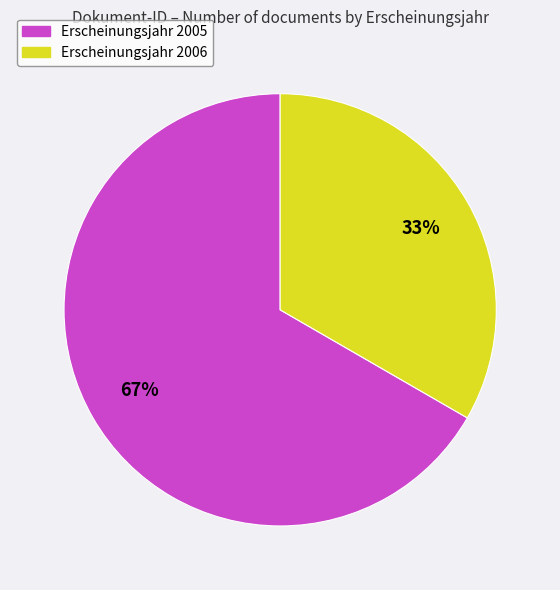

To the nearest percent, what is the average slice percentage?

50%